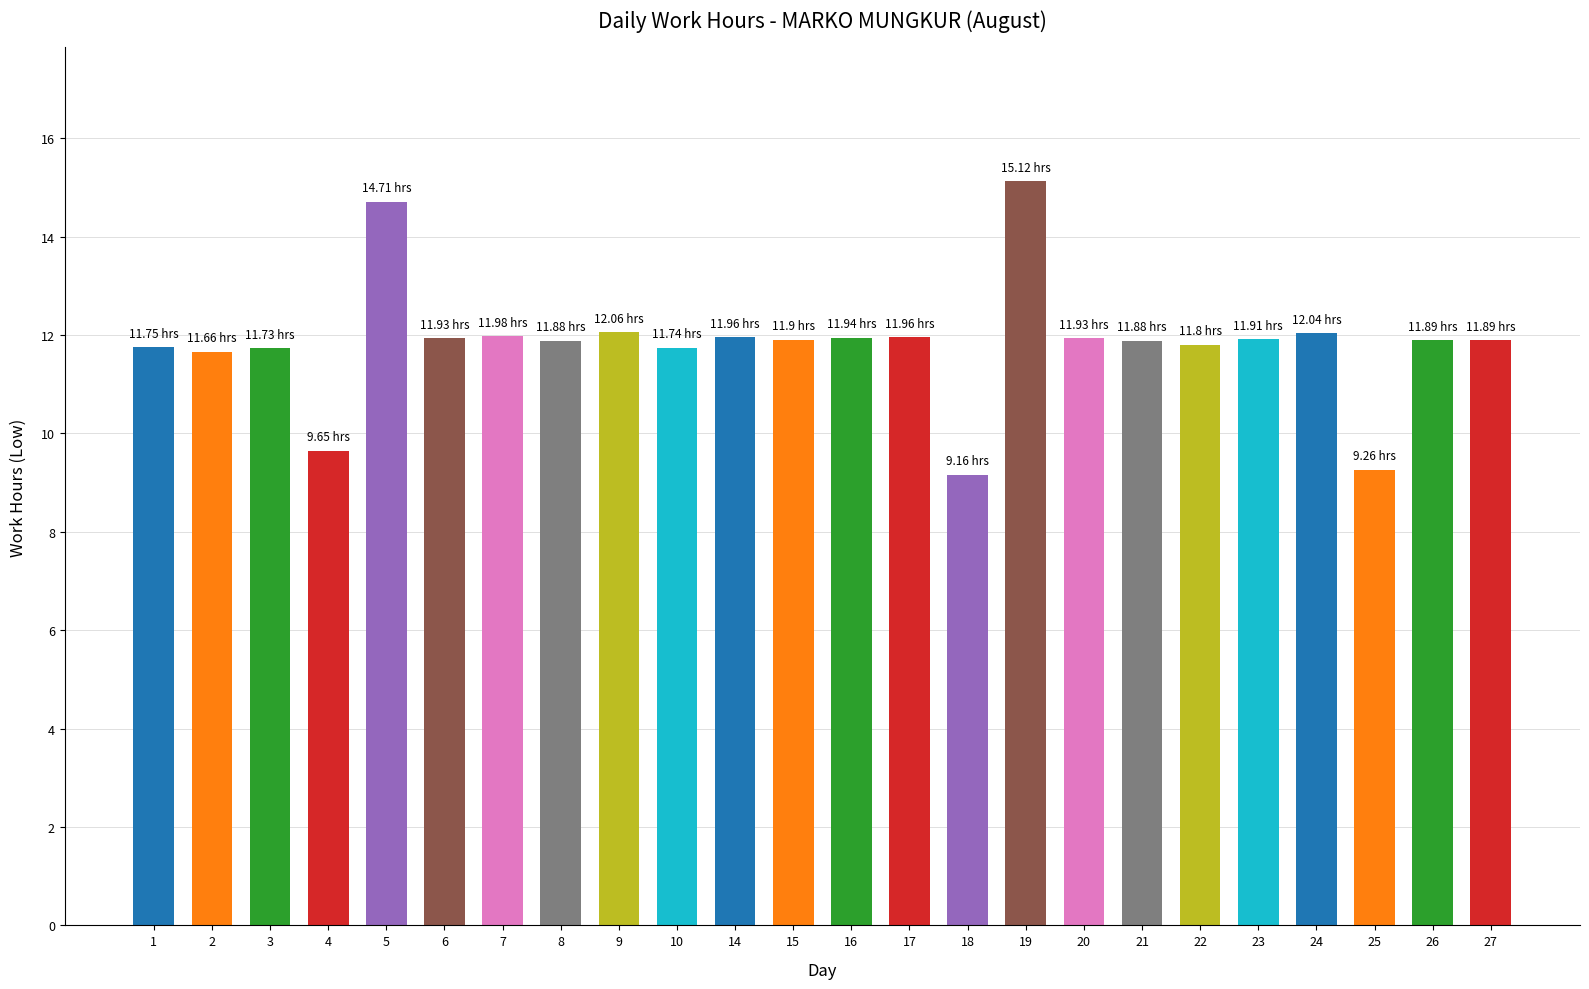

What is the maximum value shown in the chart?

15.1